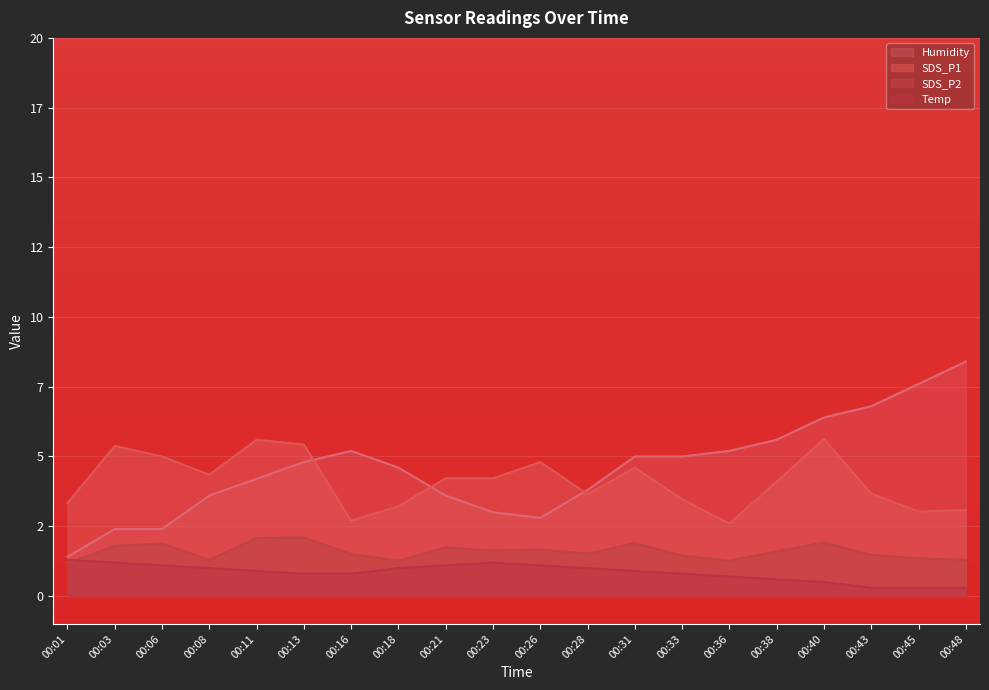

Reading left to right, transcribe all the data shown in this chart.

SDS_P1: 00:01=3.3	00:03=5.4	00:06=5.0	00:08=4.3	00:11=5.6	00:13=5.4	00:16=2.7	00:18=3.2	00:21=4.2	00:23=4.2	00:26=4.8	00:28=3.6	00:31=4.6	00:33=3.5	00:36=2.6	00:38=4.1	00:40=5.6	00:43=3.7	00:45=3.0	00:48=3.1
SDS_P2: 00:01=1.2	00:03=1.8	00:06=1.9	00:08=1.3	00:11=2.1	00:13=2.1	00:16=1.5	00:18=1.3	00:21=1.8	00:23=1.6	00:26=1.7	00:28=1.5	00:31=1.9	00:33=1.4	00:36=1.3	00:38=1.6	00:40=1.9	00:43=1.5	00:45=1.4	00:48=1.3
Humidity: 00:01=1.4	00:03=2.4	00:06=2.4	00:08=3.6	00:11=4.2	00:13=4.8	00:16=5.2	00:18=4.6	00:21=3.6	00:23=3.0	00:26=2.8	00:28=3.8	00:31=5.0	00:33=5.0	00:36=5.2	00:38=5.6	00:40=6.4	00:43=6.8	00:45=7.6	00:48=8.4
Temp: 00:01=1.3	00:03=1.2	00:06=1.1	00:08=1.0	00:11=0.9	00:13=0.8	00:16=0.8	00:18=1.0	00:21=1.1	00:23=1.2	00:26=1.1	00:28=1.0	00:31=0.9	00:33=0.8	00:36=0.7	00:38=0.6	00:40=0.5	00:43=0.3	00:45=0.3	00:48=0.3